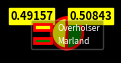

Which slice represents more than half of the pie?

Marland